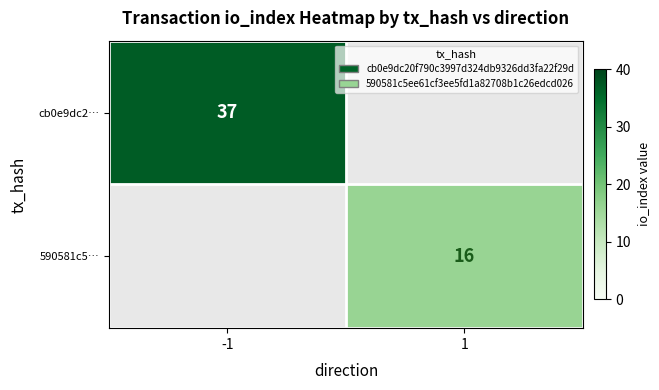

How many data points does each series have?

2